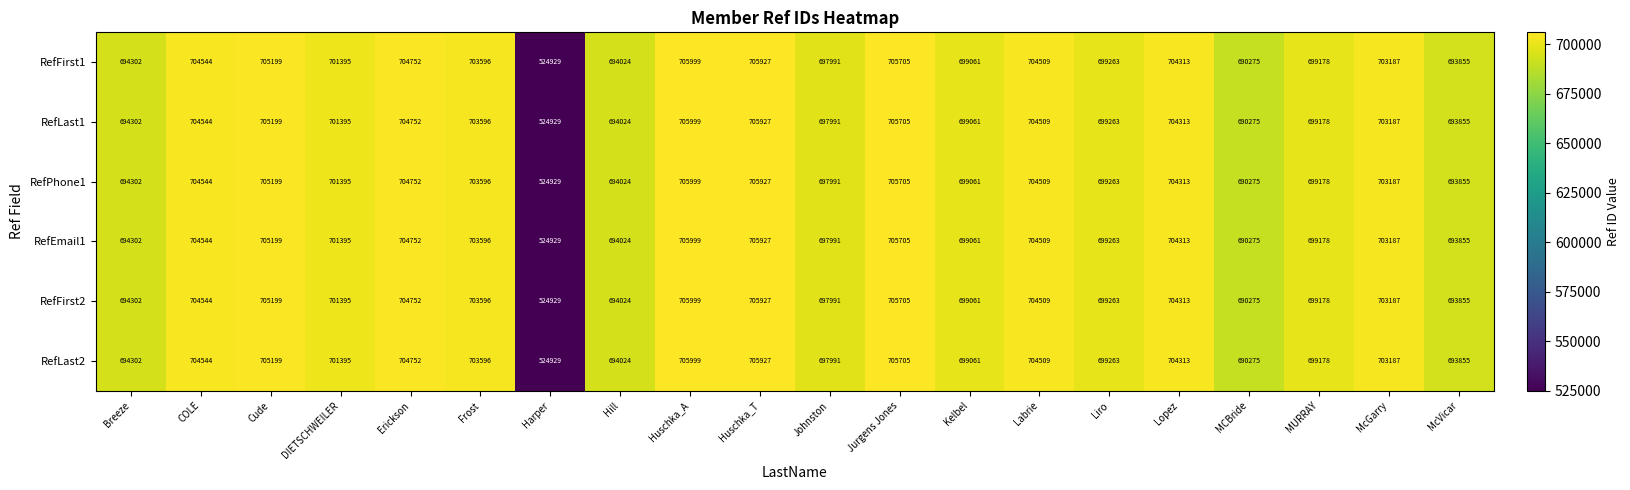

At which category does the chart reach its peak across all series?

Huschka_A